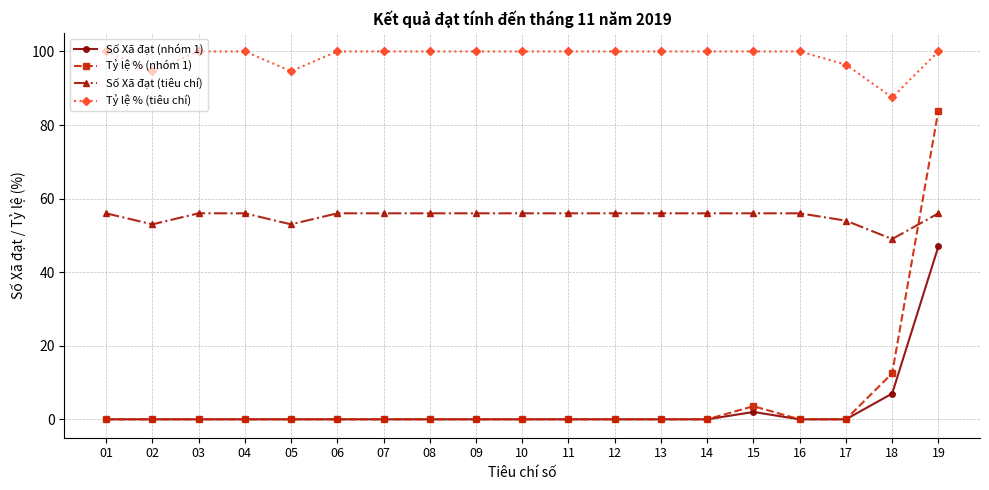

List the series in order of their peak value, lowest first.

Số Xã đạt (nhóm 1), Số Xã đạt (tiêu chí), Tỷ lệ % (nhóm 1), Tỷ lệ % (tiêu chí)